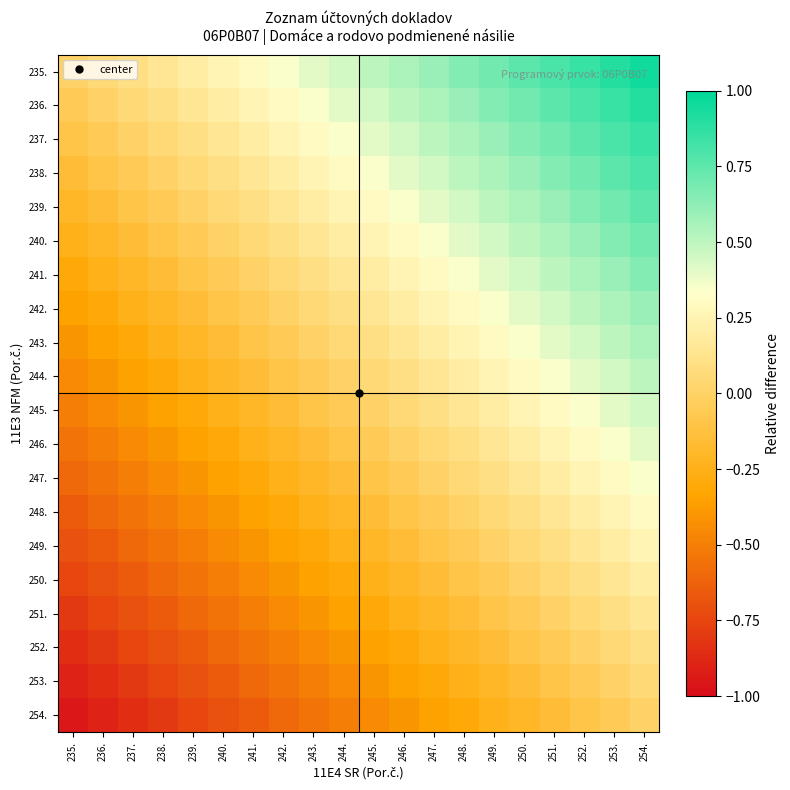

What is the spread (max minus min) of values at 254.?

0.9